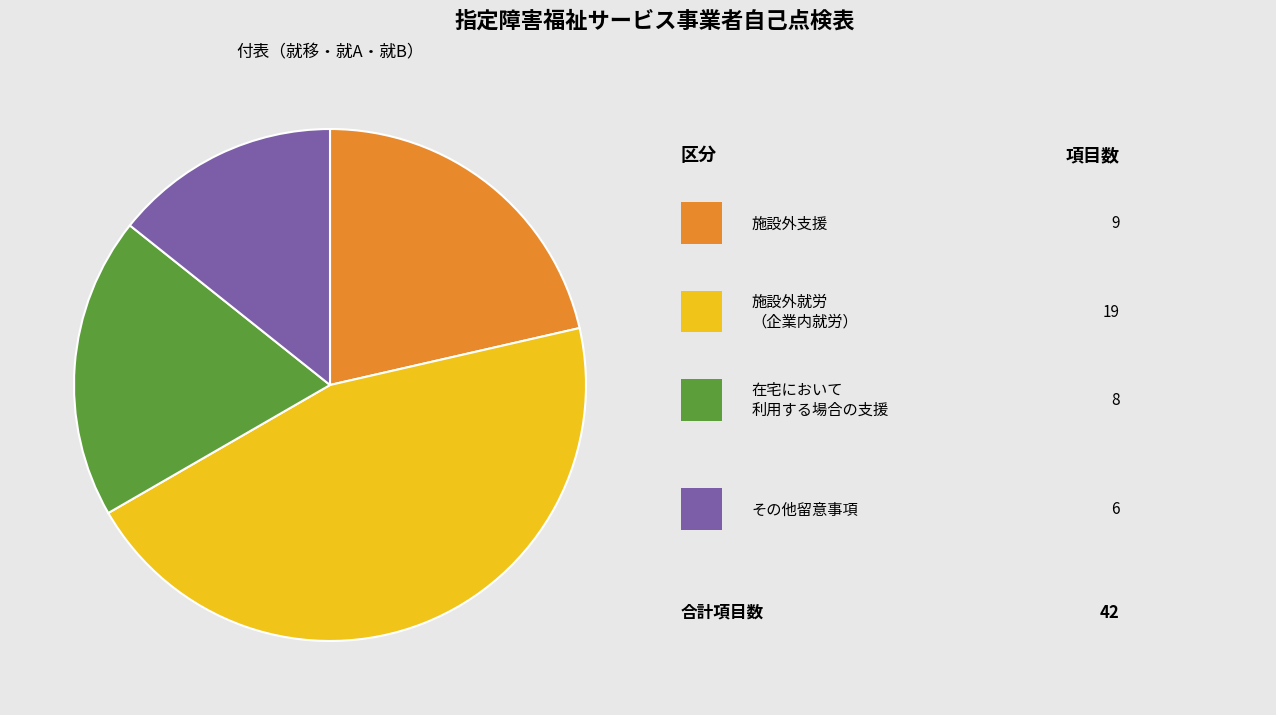

How many slices are in this pie chart?

4